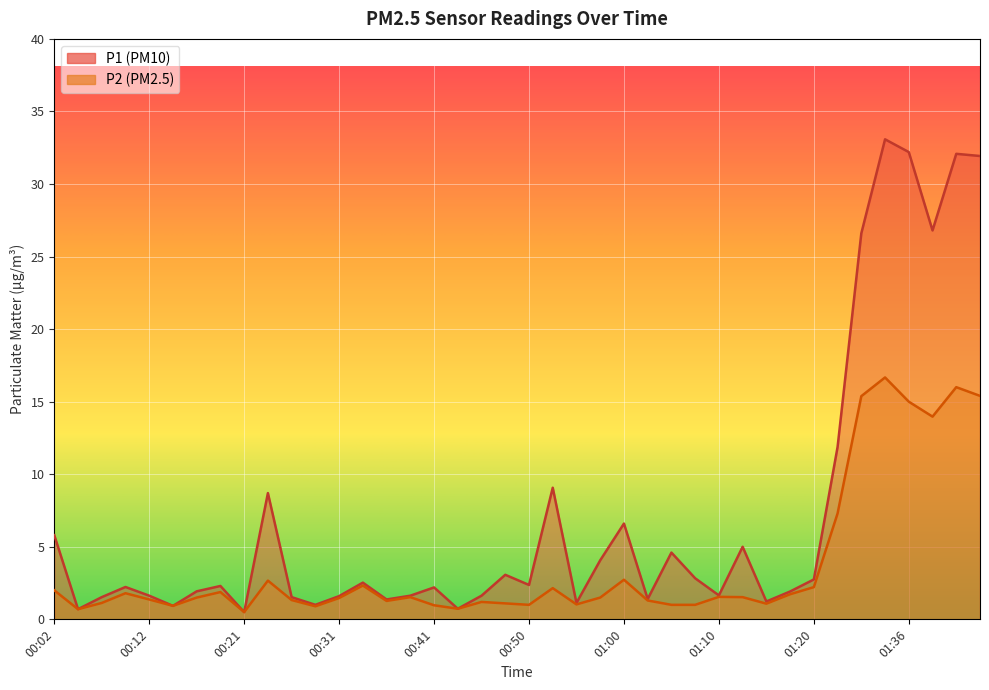

Reading left to right, list all the values displayed in this chart.

P1: 5.8	0.7	1.5	2.2	1.6	0.9	1.9	2.3	0.5	8.7	1.5	1.0	1.6	2.5	1.4	1.6	2.2	0.7	1.6	3.1	2.4	9.1	1.1	4.1	6.6	1.4	4.6	2.8	1.6	5.0	1.2	1.9	2.8	11.9	26.6	33.1	32.2	26.8	32.1	31.9
P2: 2.0	0.7	1.1	1.8	1.4	0.9	1.5	1.9	0.5	2.7	1.3	0.9	1.5	2.3	1.3	1.5	1.0	0.7	1.2	1.1	1.0	2.1	1.0	1.5	2.7	1.3	1.0	1.0	1.6	1.5	1.1	1.7	2.2	7.3	15.4	16.7	15.0	14.0	16.0	15.4